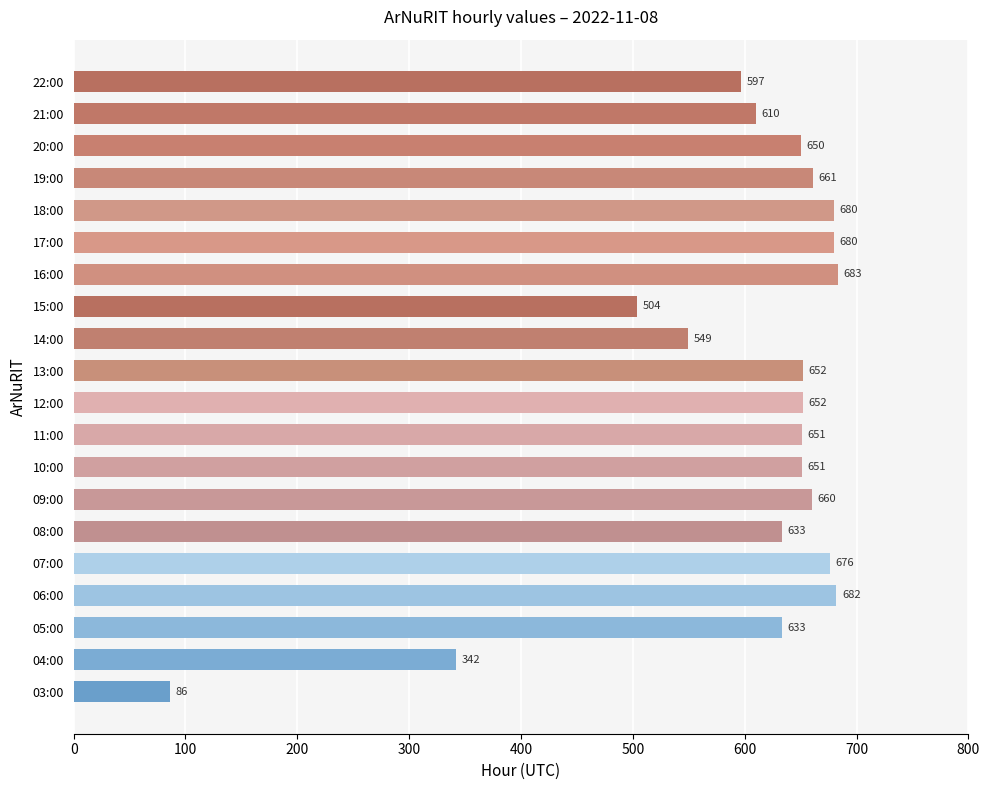

Is it true that the value at 21:00 is 382?

False